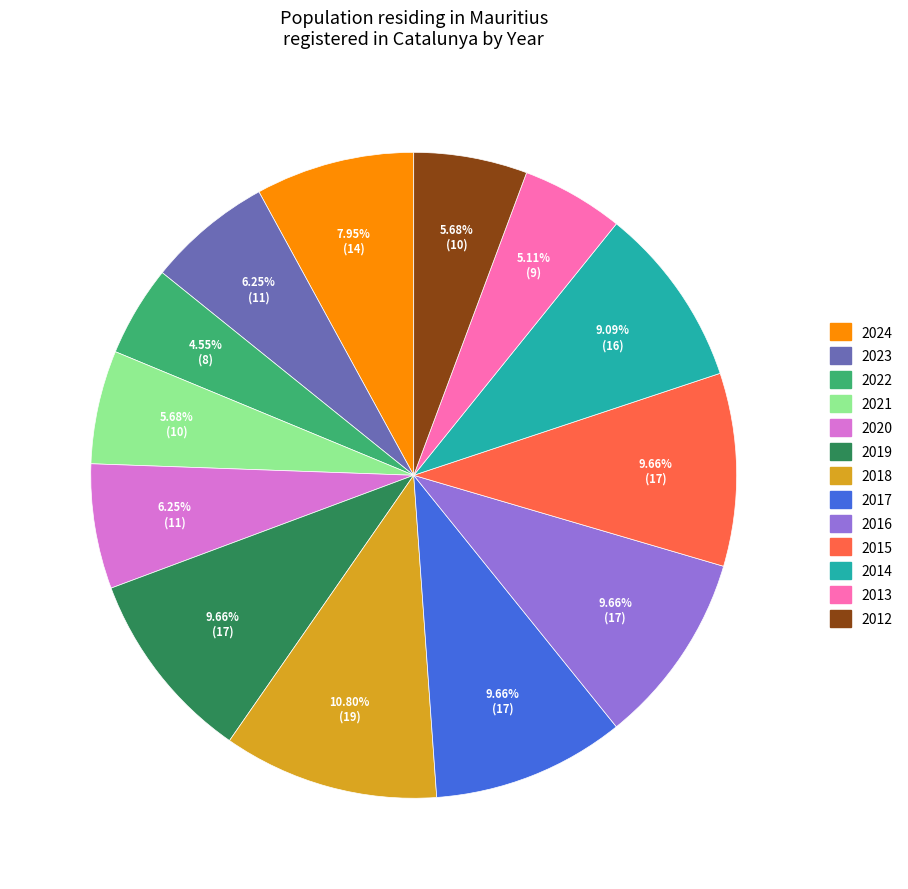

How many slices are in this pie chart?

13